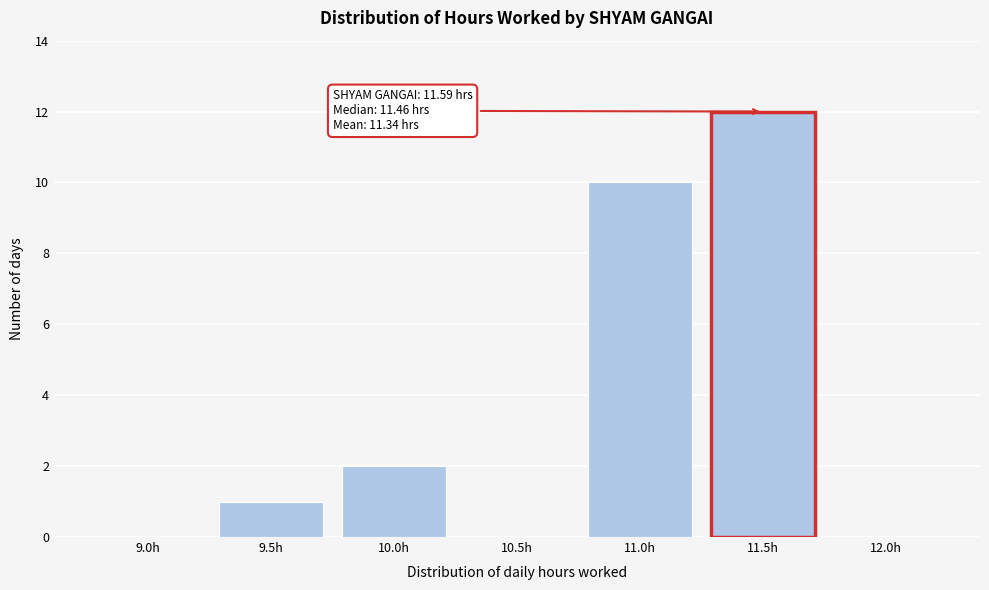

Reading left to right, extract all data points from this chart.

9.0h=0	9.5h=1	10.0h=2	10.5h=0	11.0h=10	11.5h=12	12.0h=0